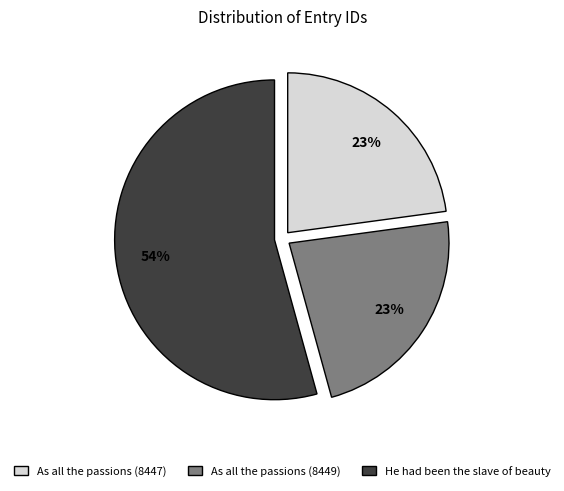

To the nearest percent, what is the difference between the He had been the slave of beauty and As all the passions (8449) slice percentages?

31%